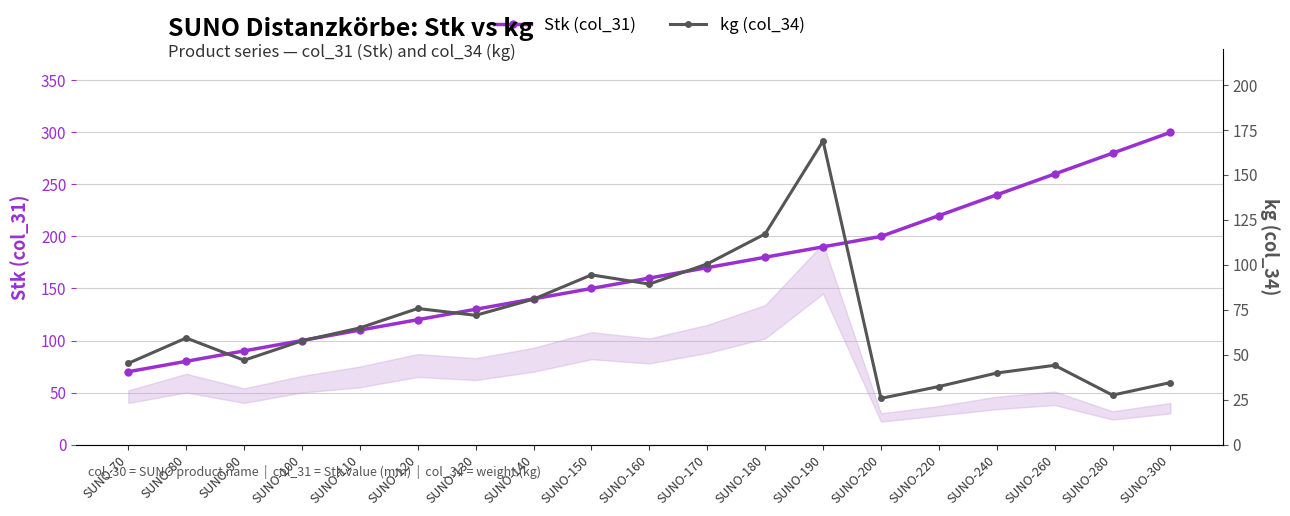

What is the value of the Stk (col_31) point at the 4th from the left?

100